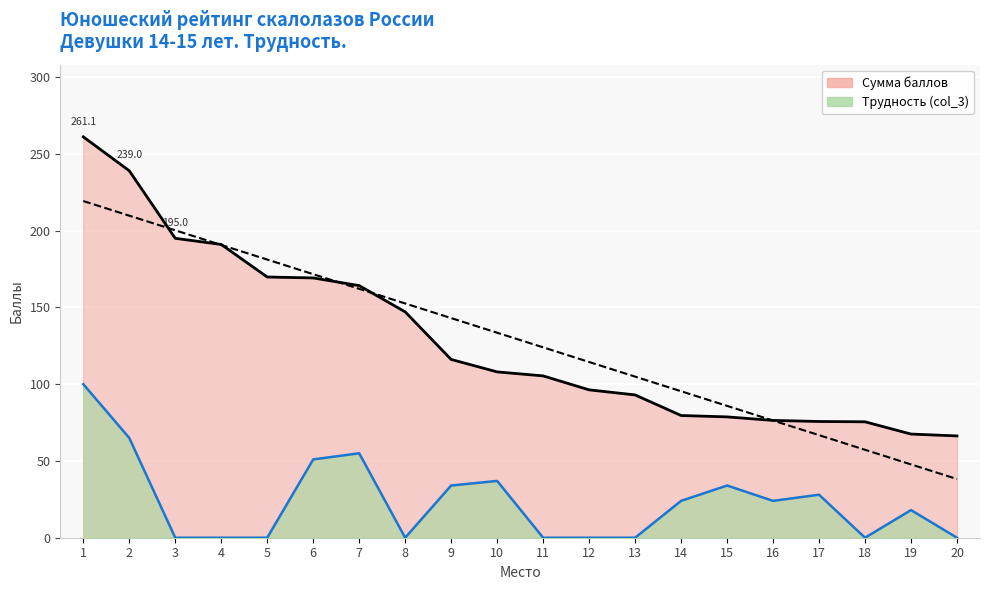

List the series in order of their overall mean, lowest first.

Трудность (col_3), Сумма баллов